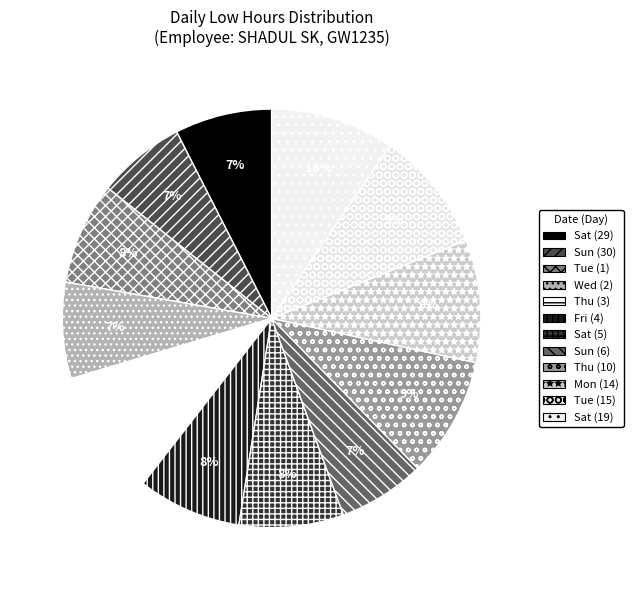

How many slices are in this pie chart?

12